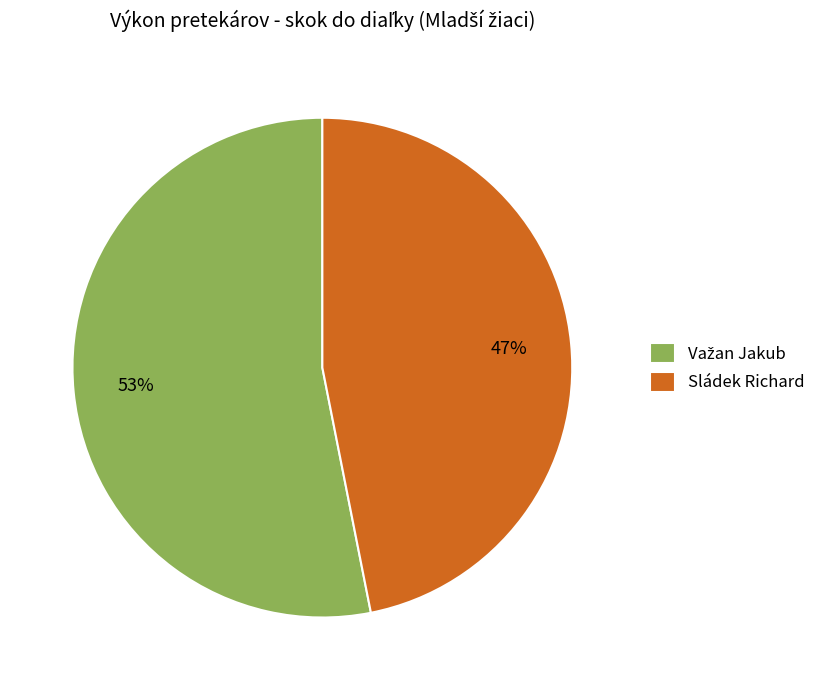

Does Sládek Richard account for over 50% of the chart?

No